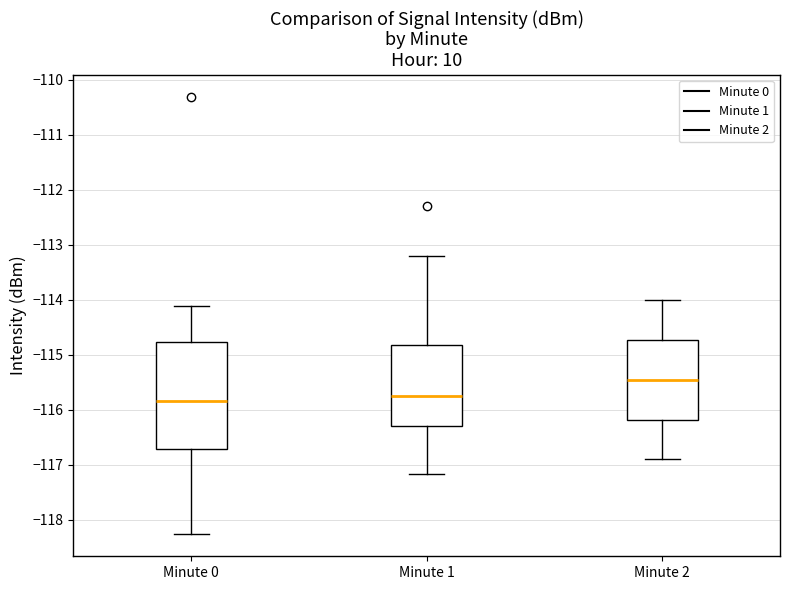

Reading left to right, read every box against the y-axis: the position of its median line, the range the box covers, and the ends of its whiskers. The values are not printed on the chart, so give them approximately, as read against the axis.

Minute 0: median -115.8, box -116.7 to -114.8, whiskers -118.3 to -114.1
Minute 1: median -115.7, box -116.3 to -114.8, whiskers -117.2 to -113.2
Minute 2: median -115.4, box -116.2 to -114.7, whiskers -116.9 to -114.0